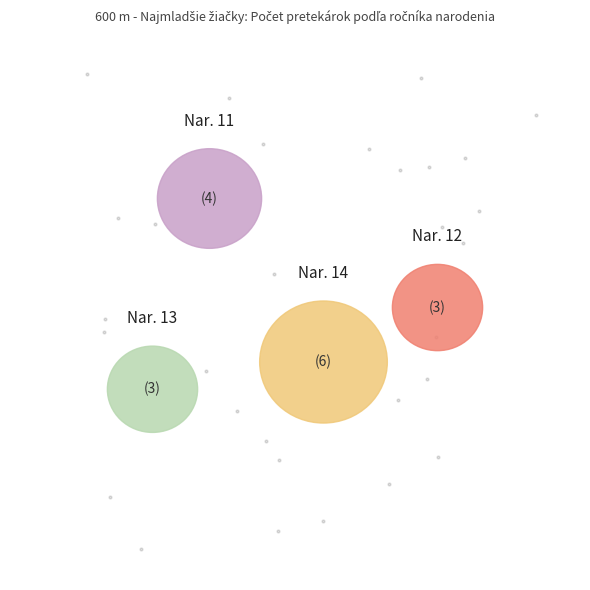

What is the ratio of the value at 13 to the value at 11?

0.8